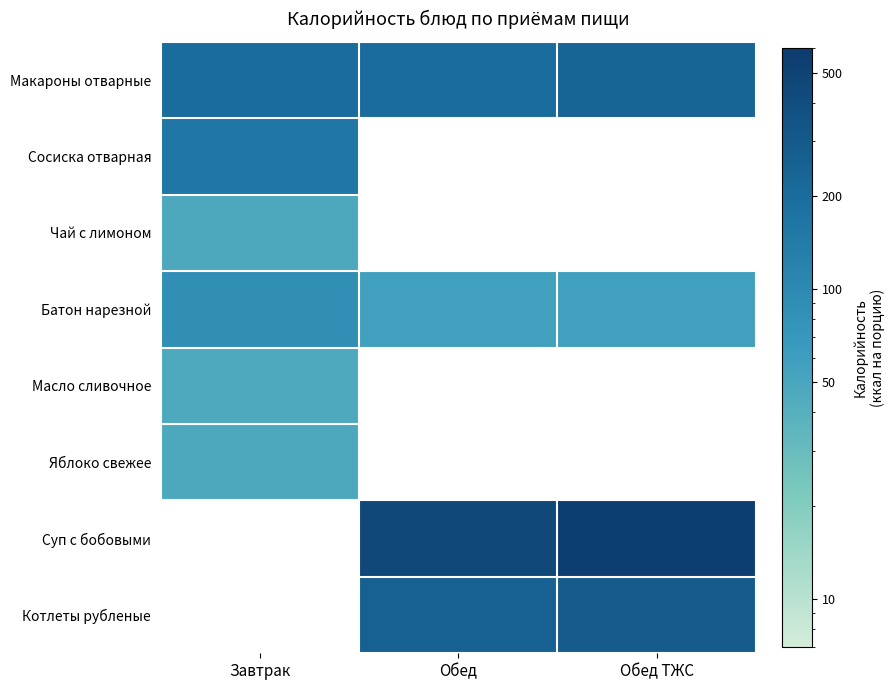

At which label is Яблоко свежее closest to 47?

Завтрак